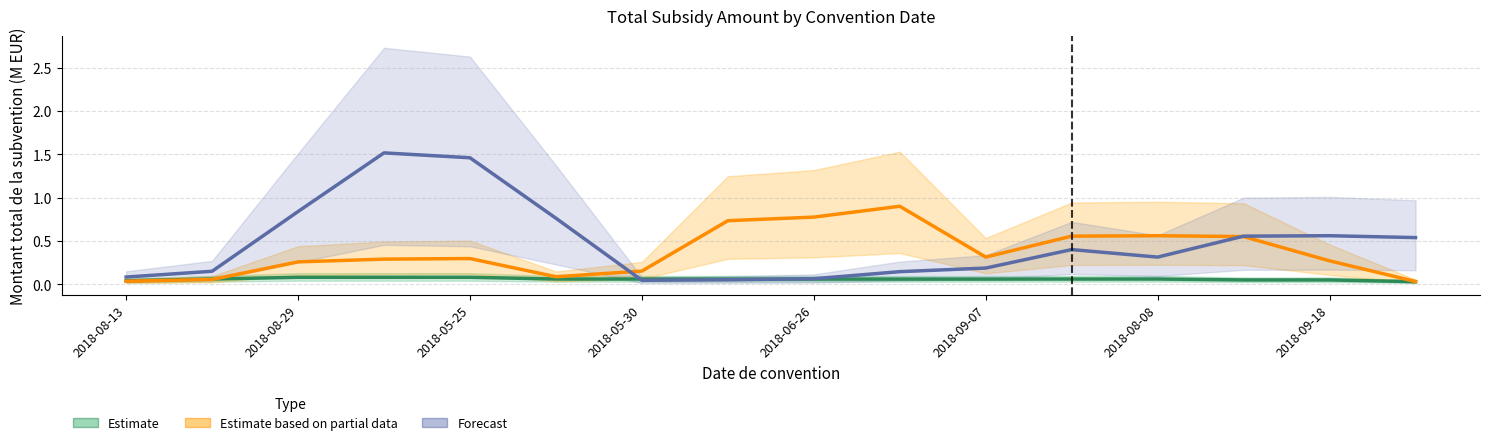

True or false: Estimate based on partial data has a value of 1.4 at 9.

False